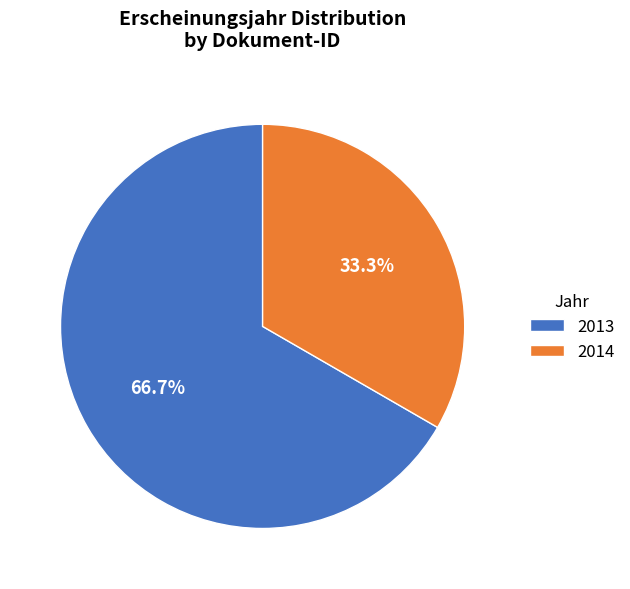

Which slice represents more than half of the pie?

2013